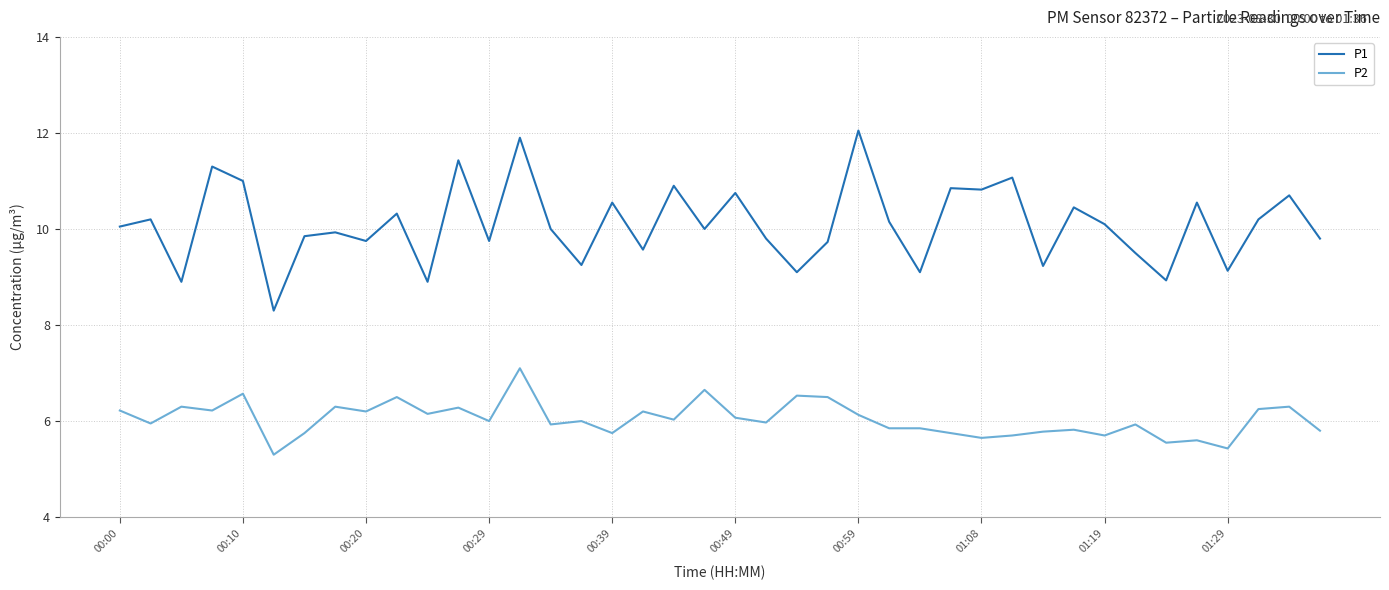

True or false: P2 has more than 0 points higher than both neighbors.

True